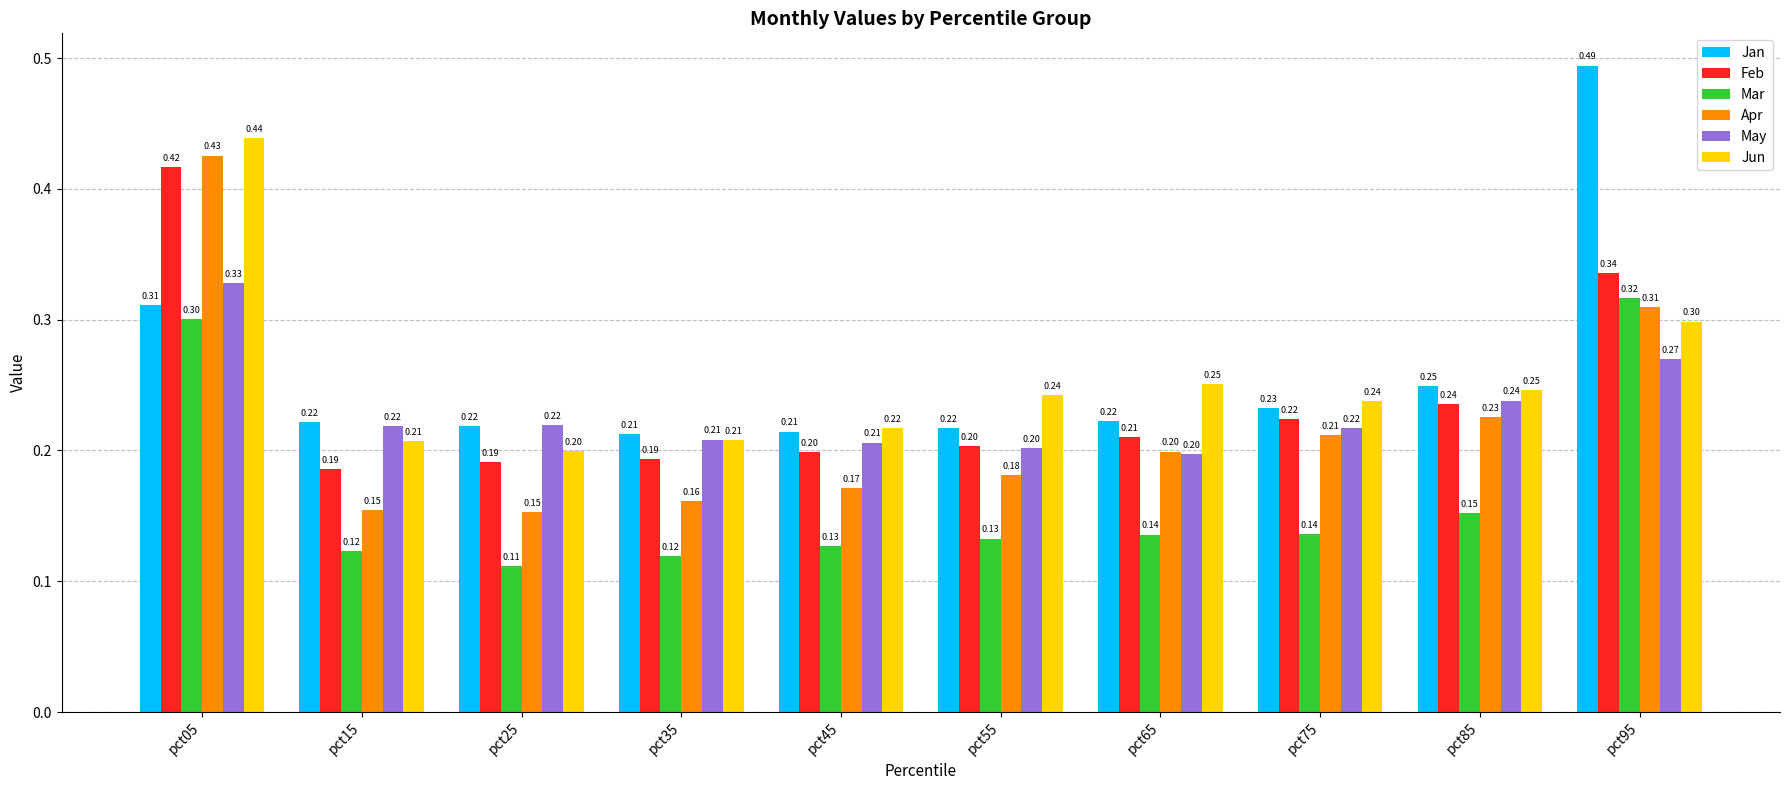

Count the Apr values in the range 0 to 1.

10